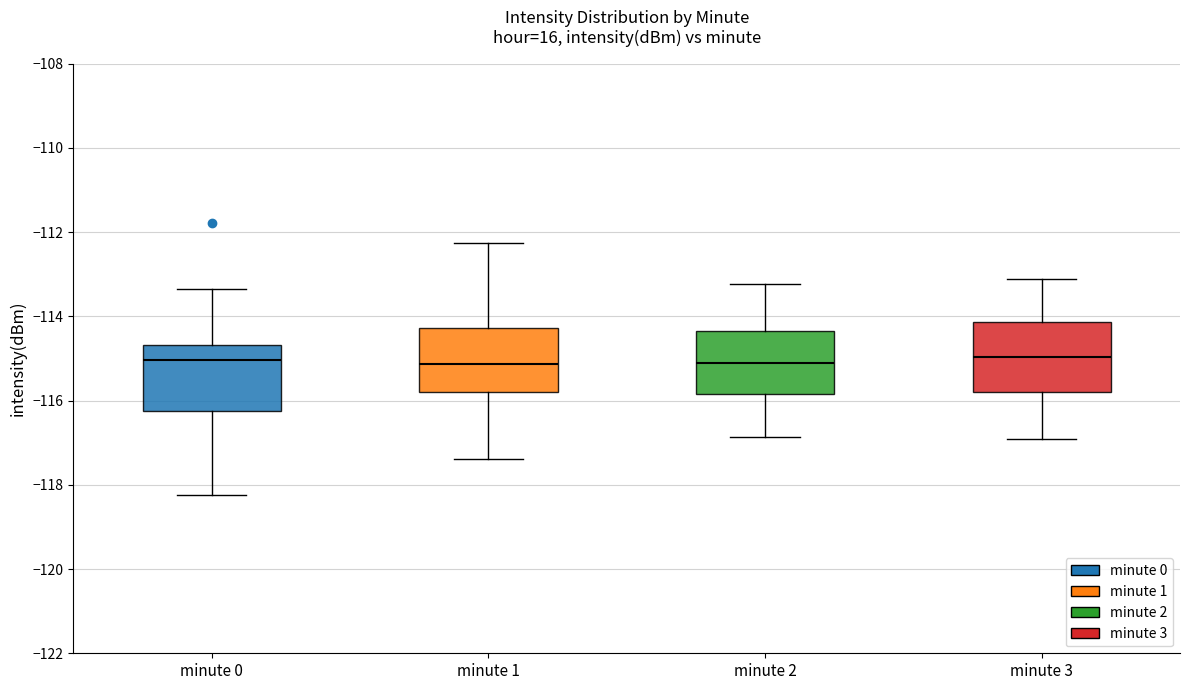

Reading left to right, read every box against the y-axis: the position of its median line, the range the box covers, and the ends of its whiskers. The values are not printed on the chart, so give them approximately, as read against the axis.

minute 0: median -115.0, box -116.2 to -114.6, whiskers -118.2 to -113.4
minute 1: median -115.2, box -115.8 to -114.2, whiskers -117.4 to -112.2
minute 2: median -115.2, box -115.8 to -114.4, whiskers -116.8 to -113.2
minute 3: median -115.0, box -115.8 to -114.2, whiskers -117.0 to -113.2